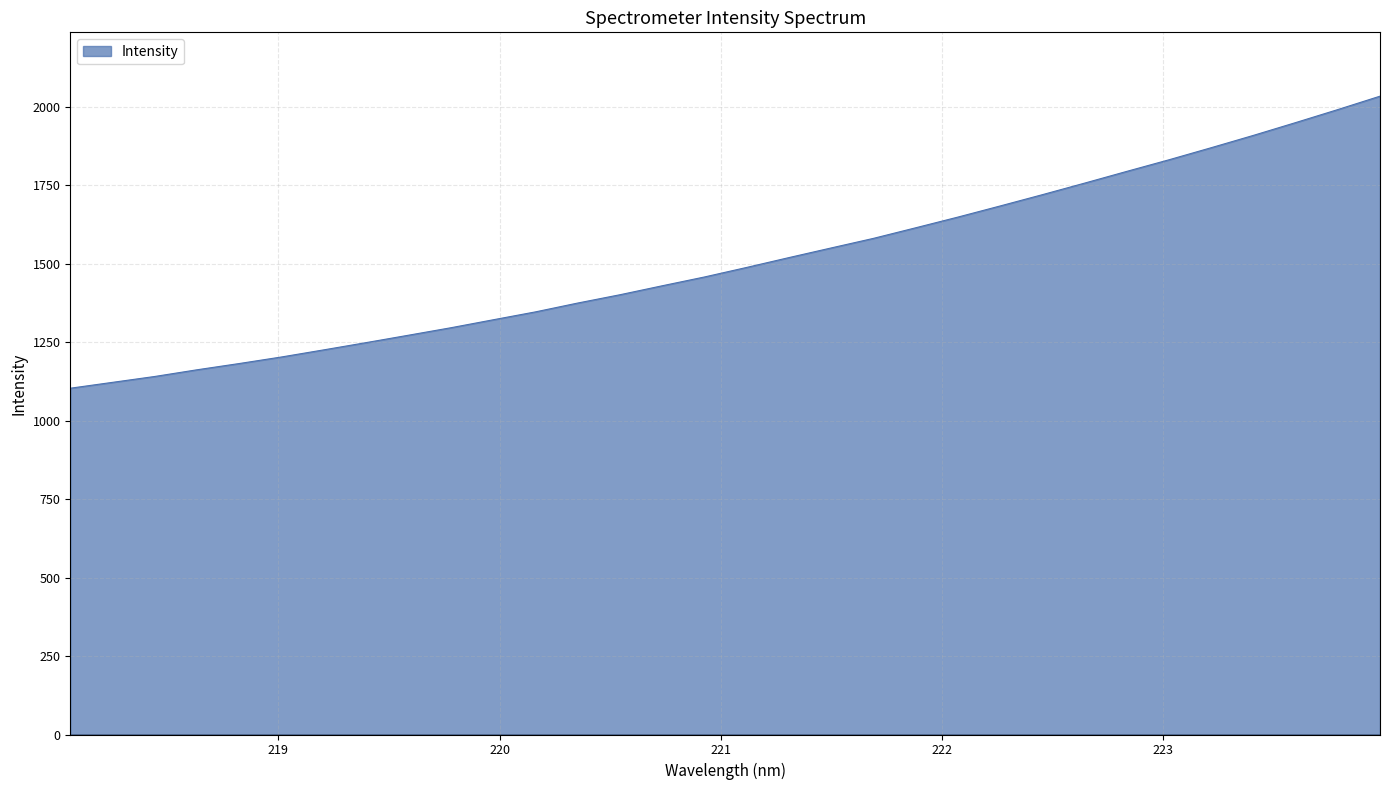

What is the minimum value shown in the chart?

1103.3